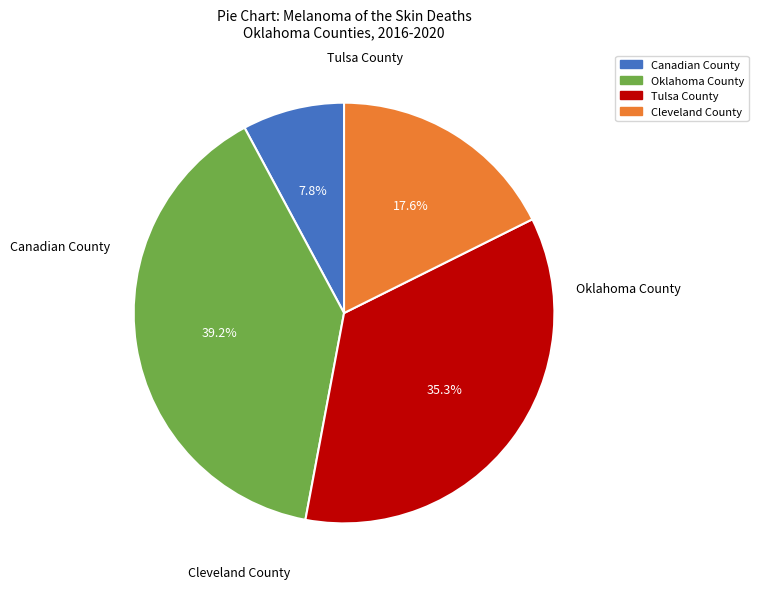

Approximately how many times larger is the value at Canadian County compared to Tulsa County?

0.2